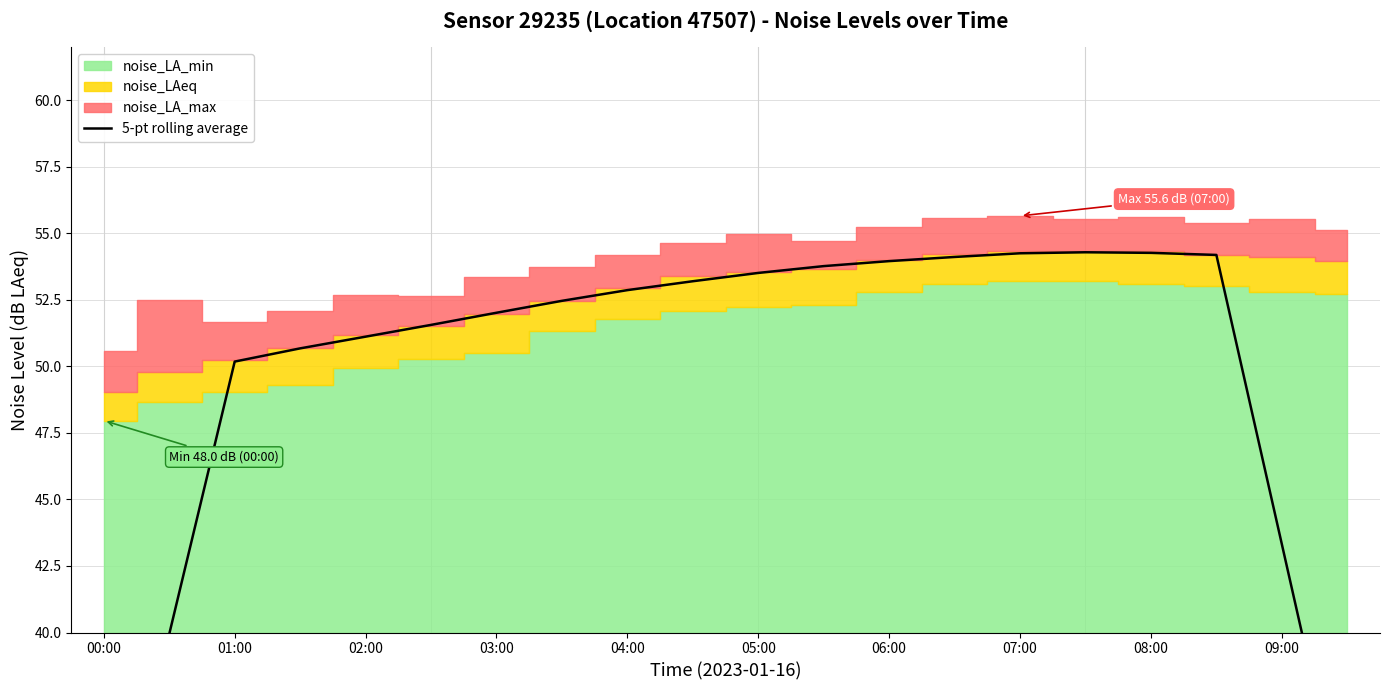

True or false: the data shows 20.7 at 04:00.

False